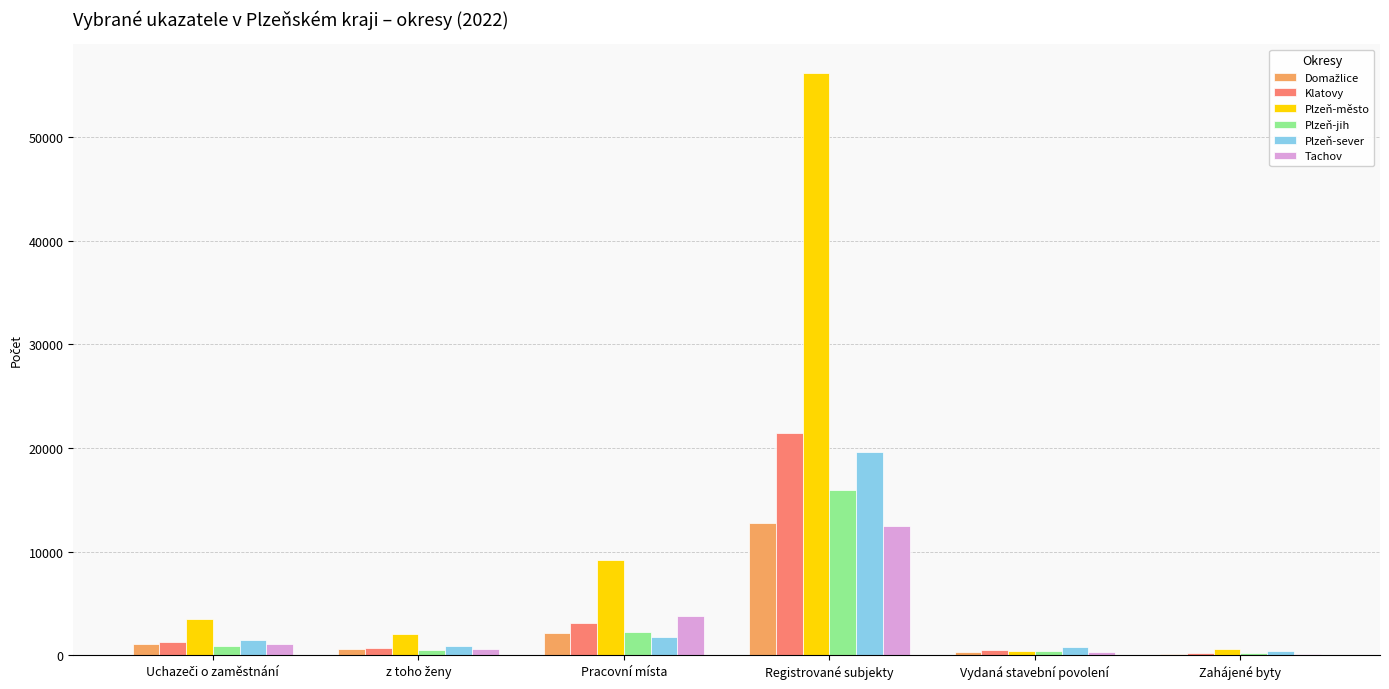

What is the maximum value shown in the chart?

56187